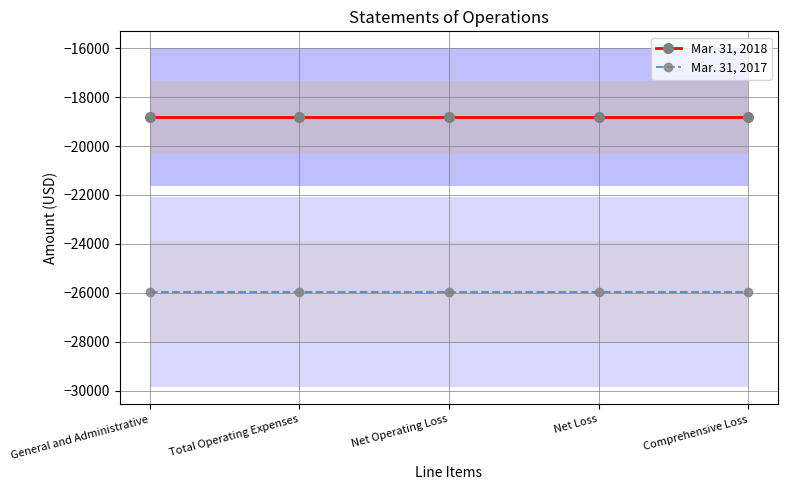

Reading left to right, list all the values displayed in this chart.

Mar. 31, 2018: General and Administrative=-18828	Total Operating Expenses=-18828	Net Operating Loss=-18828	Net Loss=-18828	Comprehensive Loss=-18828
Mar. 31, 2017: General and Administrative=-25975	Total Operating Expenses=-25975	Net Operating Loss=-25975	Net Loss=-25975	Comprehensive Loss=-25975